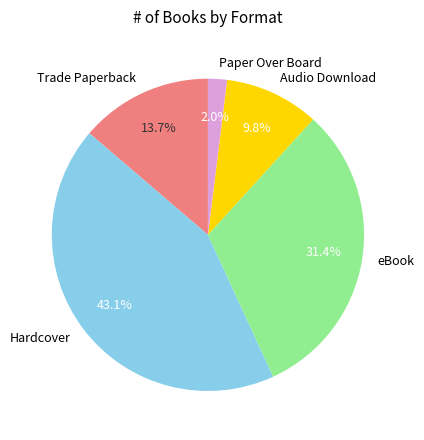

What percentage is the Audio Download slice, to the nearest percent?

10%